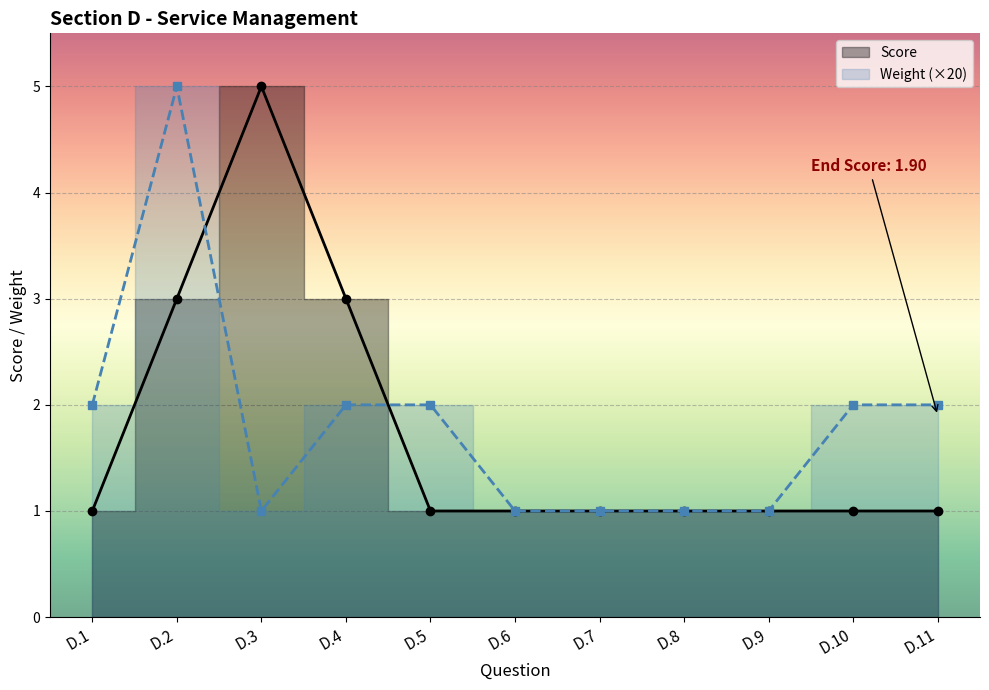

At how many categories does at least one series exceed 4?

2